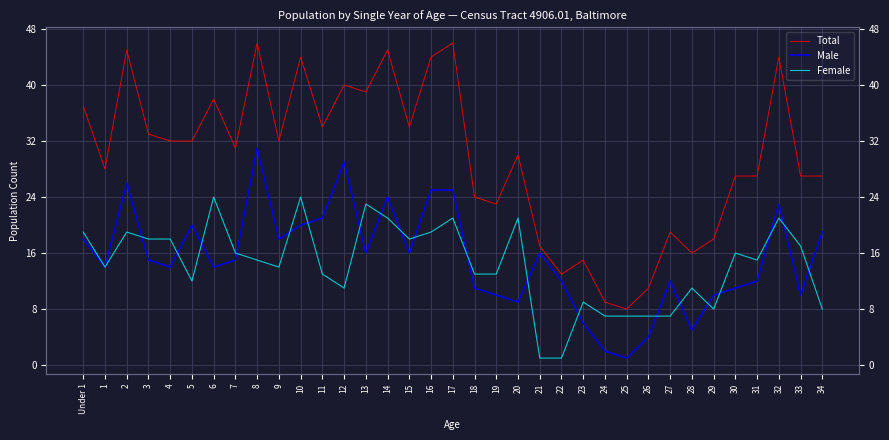

How many data points in Total are above 31?

17